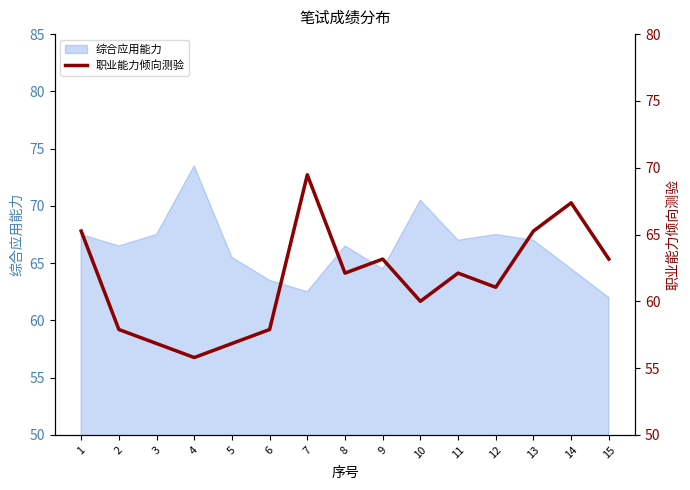

Is it true that 综合应用能力 equals 20.0 at 7?

False